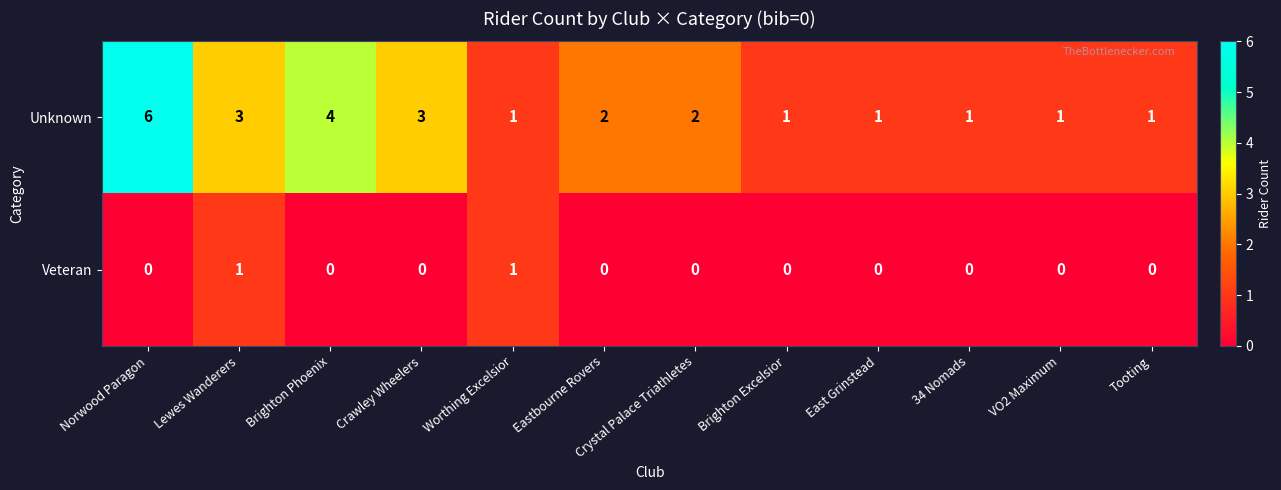

What is the sum of all Unknown values?

26